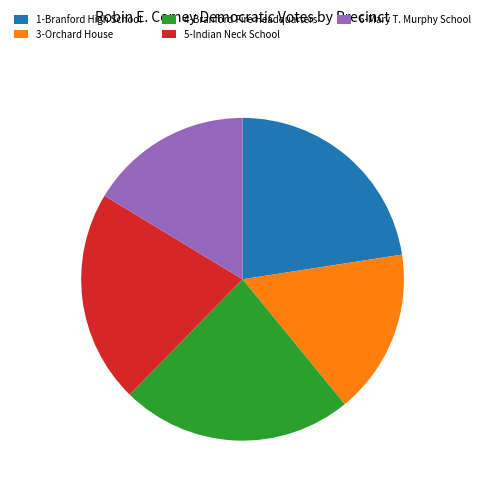

How many slices are in this pie chart?

5